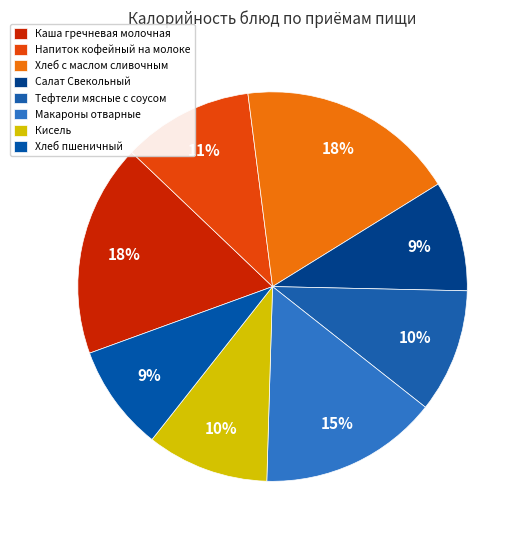

How many segments does this pie chart have?

8